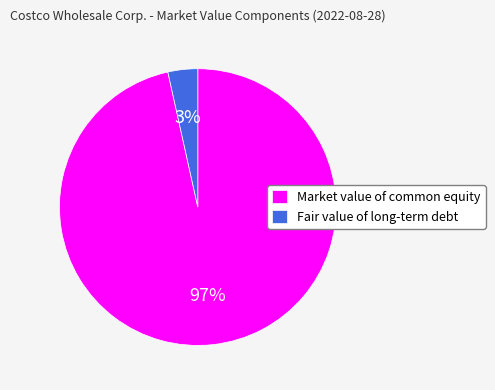

To the nearest percent, what is the combined percentage of Fair value of long-term debt and Market value of common equity?

100%